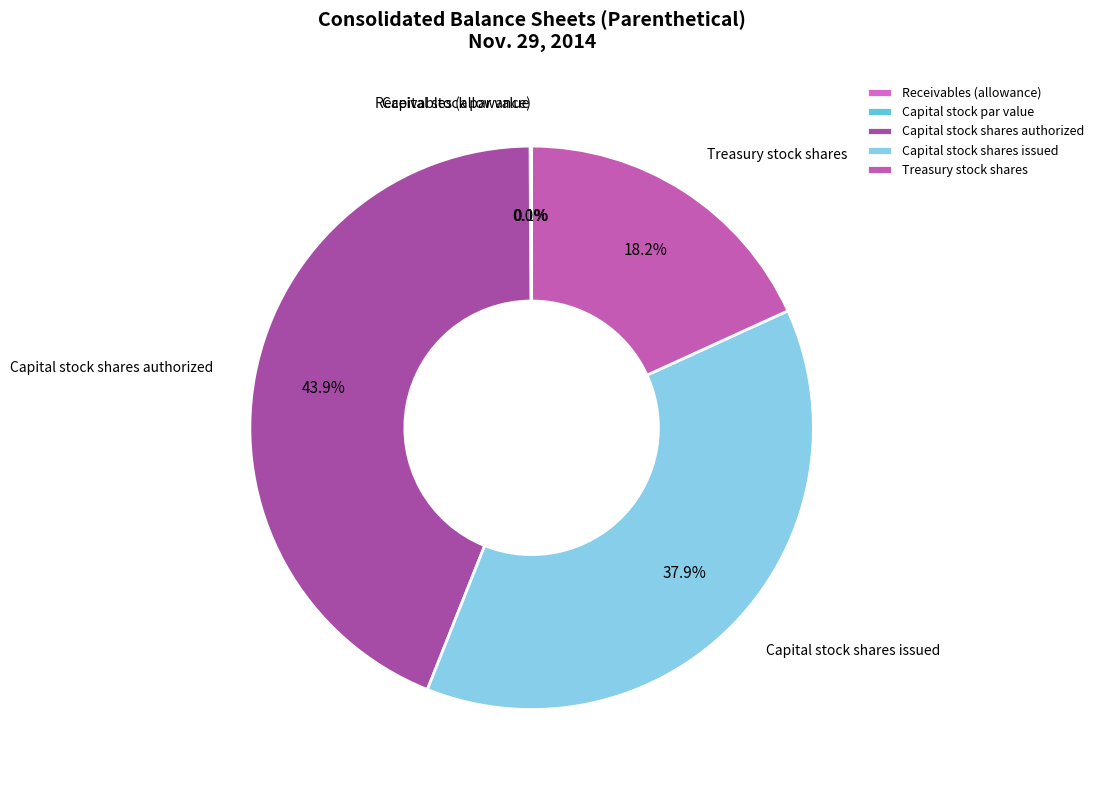

Is it true that Treasury stock shares is 18% of the pie?

True